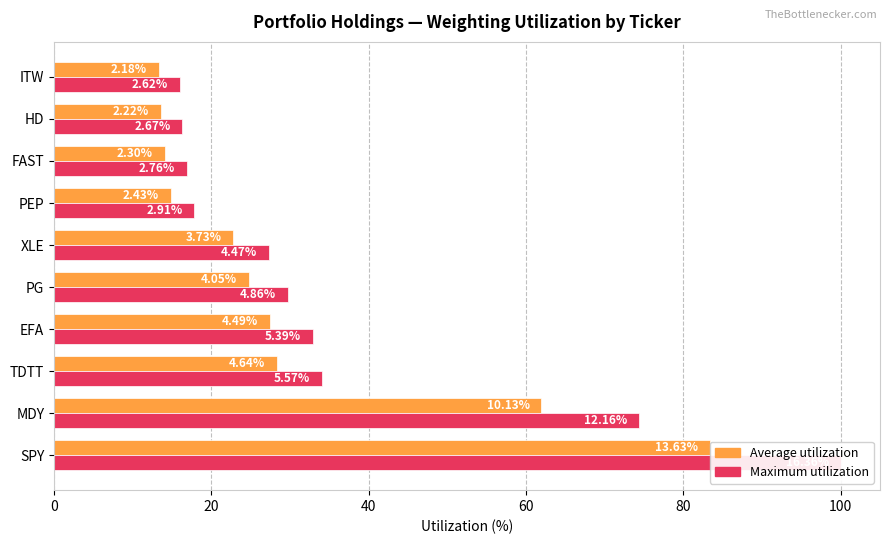

Which series has the largest range (max minus min)?

Maximum utilization